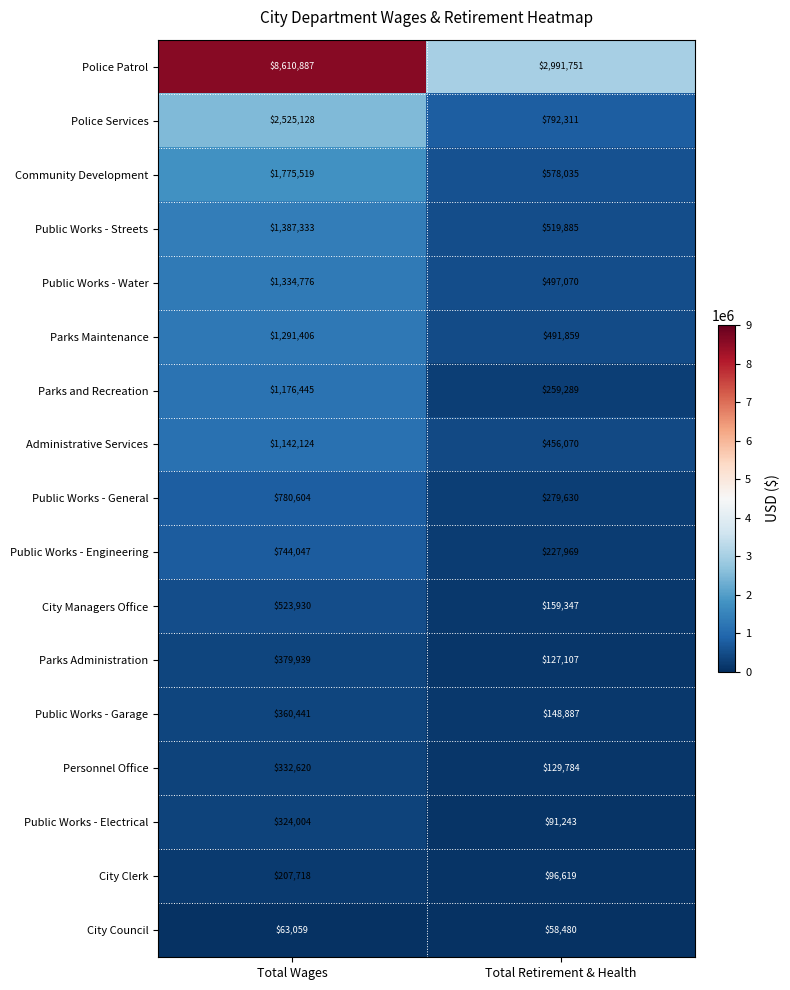

The Public Works - General series shows 511102 at Total Wages. True or false?

False